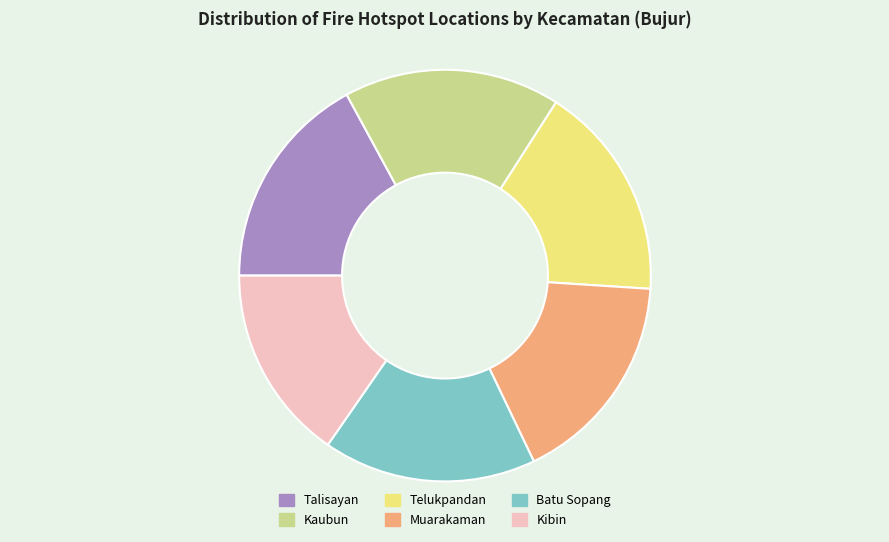

Does Muarakaman account for over 50% of the chart?

No